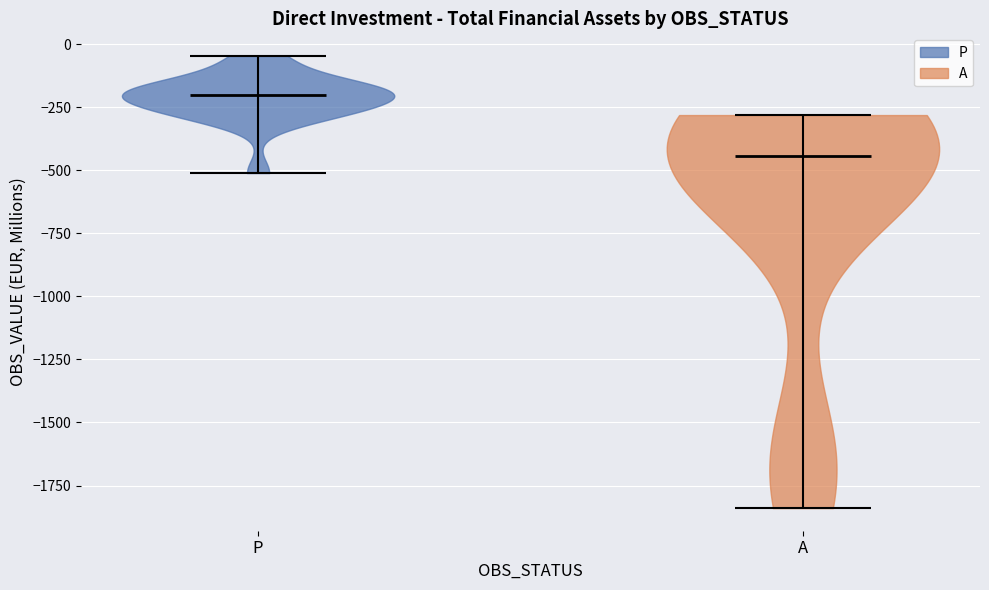

Reading left to right, read every violin against the y-axis: where its median line is, and the lowest and highest points it reaches. The values are not printed on the chart, so give them approximately, as read against the axis.

P: median line -200, lowest point -500, highest point -50
A: median line -450, lowest point -1850, highest point -300